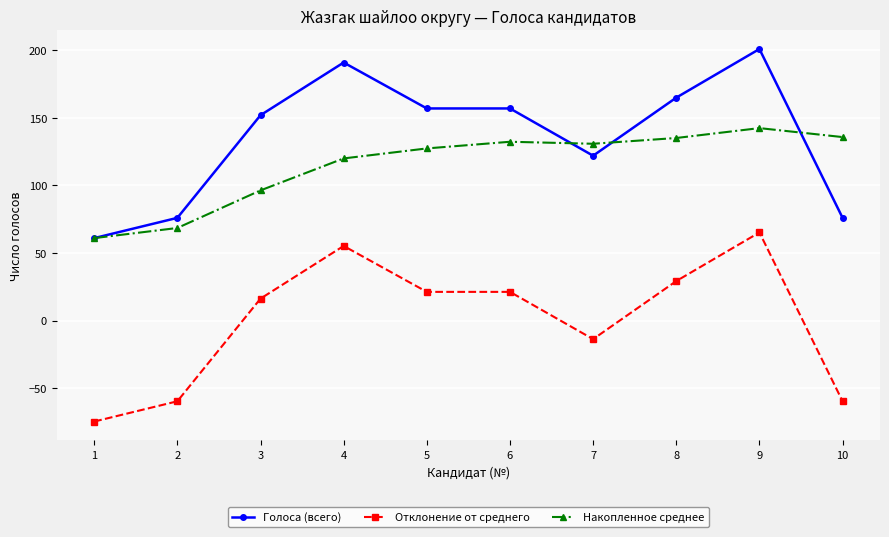

Rank the series by their average value, from highest to lowest.

Голоса (всего), Накопленное среднее, Отклонение от среднего